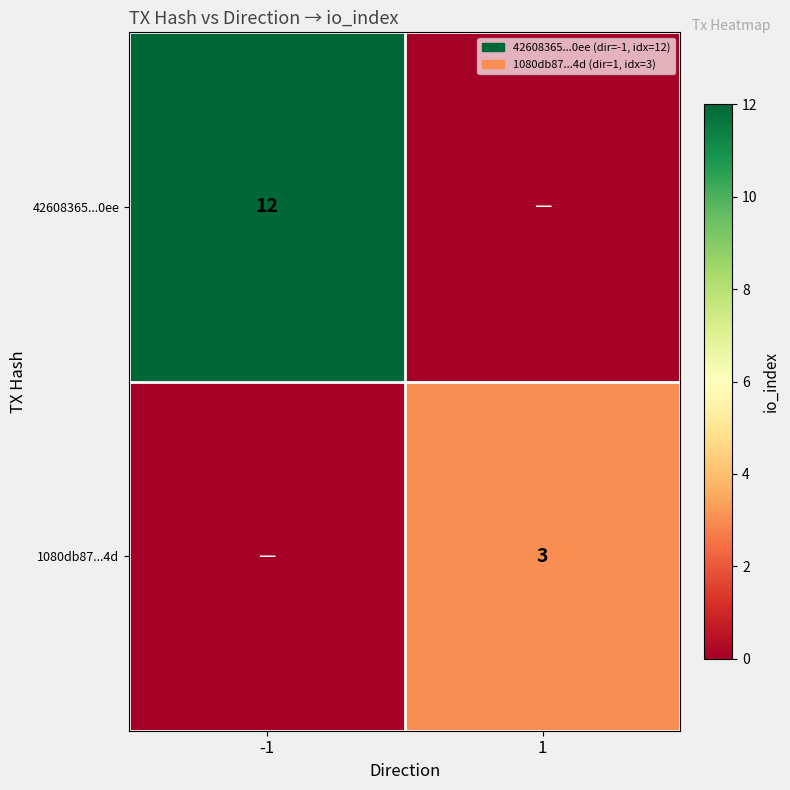

The value of 42608365...0ee at -1 is 12. True or false?

True